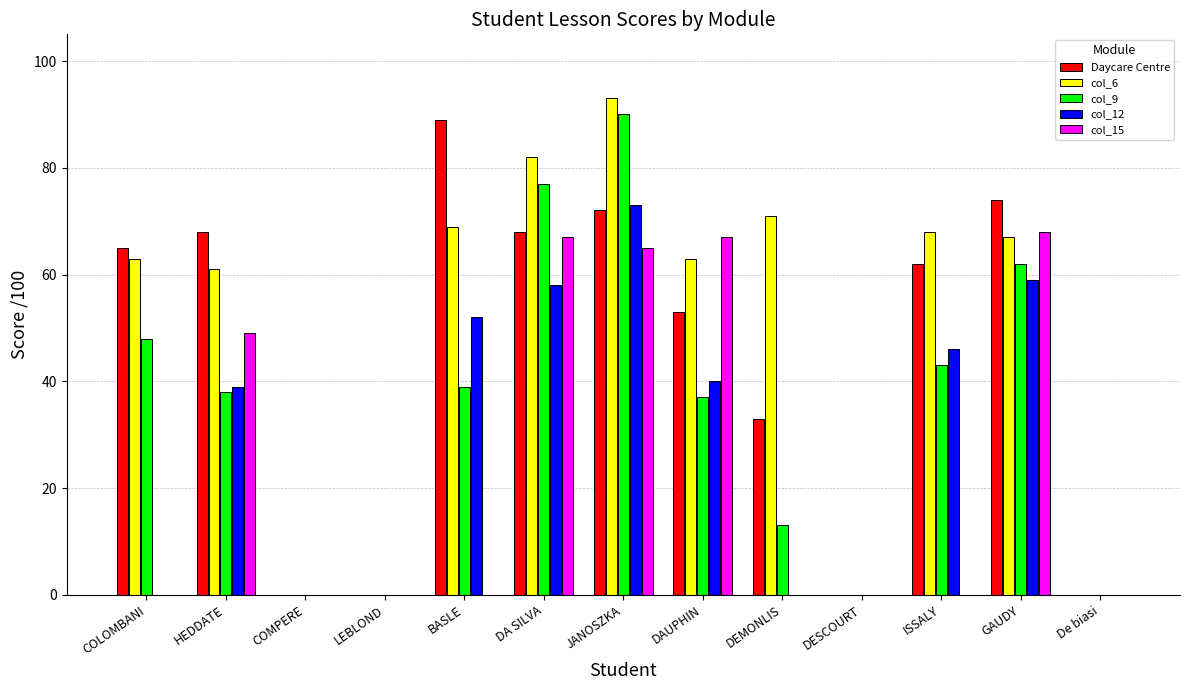

True or false: col_6 has a value of 82 at DA SILVA.

True